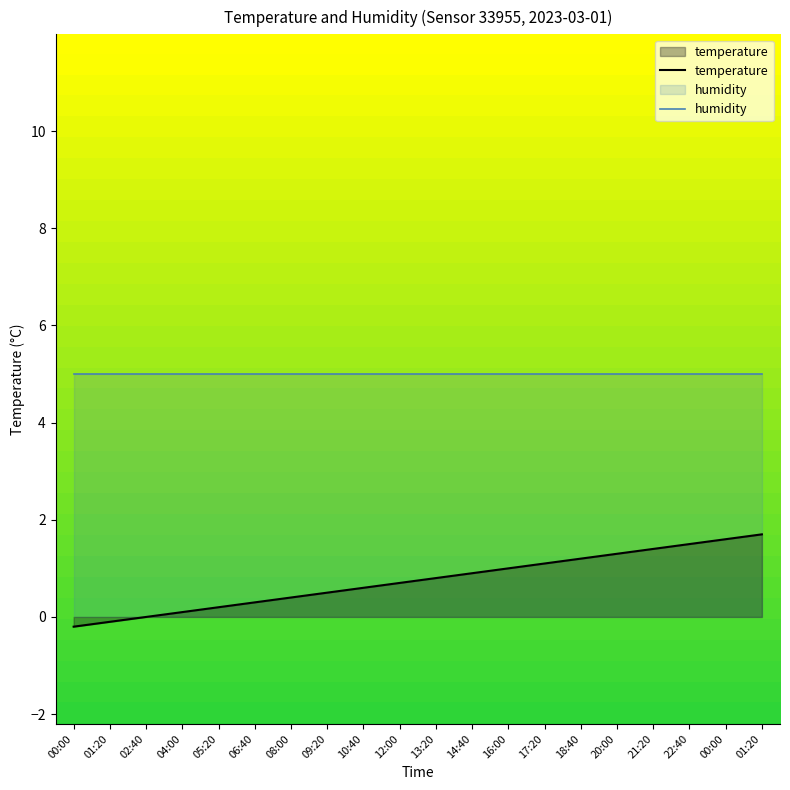

Which has a higher value, 14:40 or 22:40?

22:40